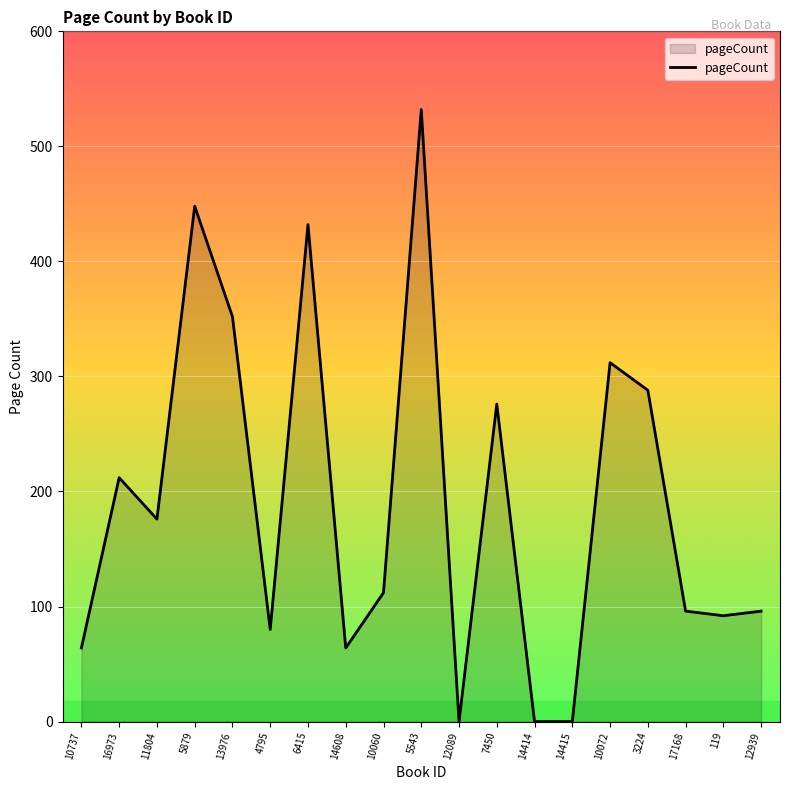

At which category does the chart reach its peak across all series?

5543